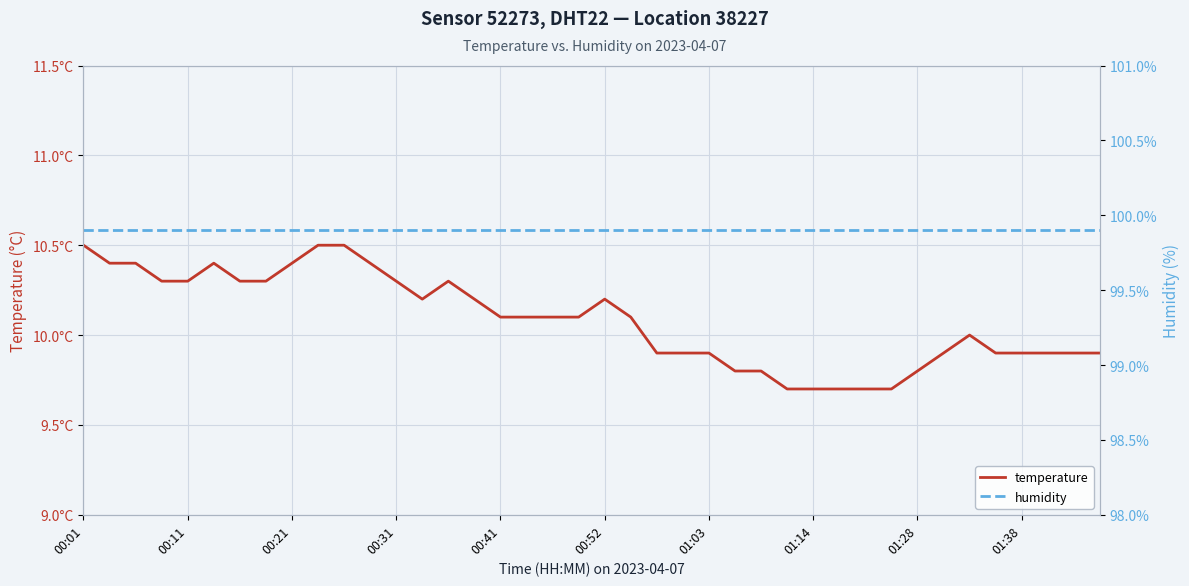

True or false: temperature and humidity intersect in this chart.

False